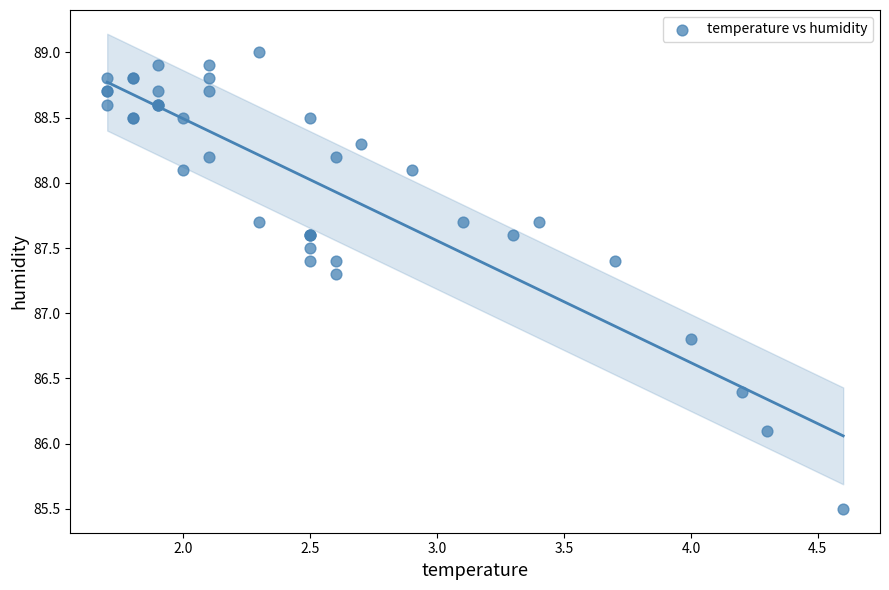

What Y value in the scatter plot is closest to 87?

86.8